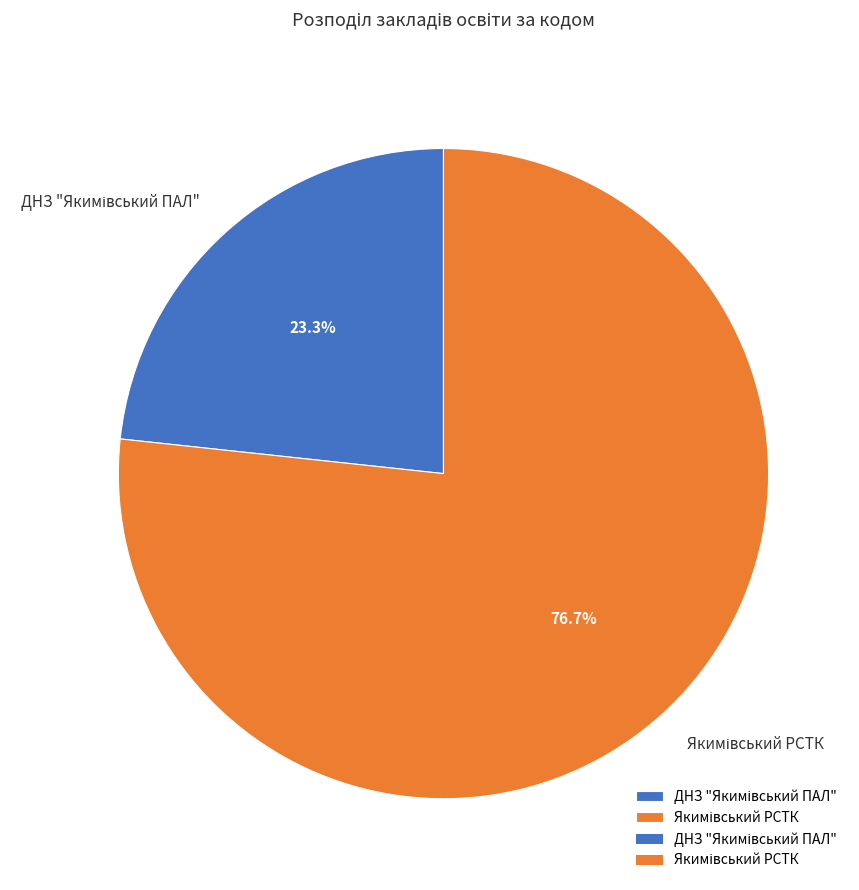

Which has a higher value, Якимівський РСТК or ДНЗ "Якимівський ПАЛ"?

Якимівський РСТК